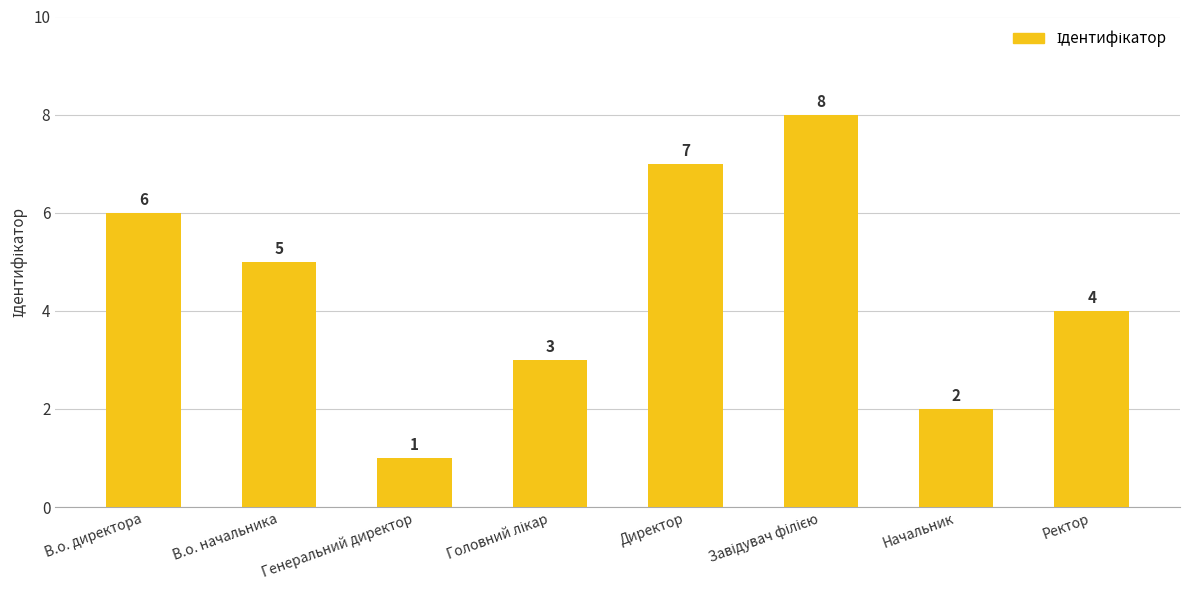

What is the label of the 3rd bar from the left?

Генеральний директор